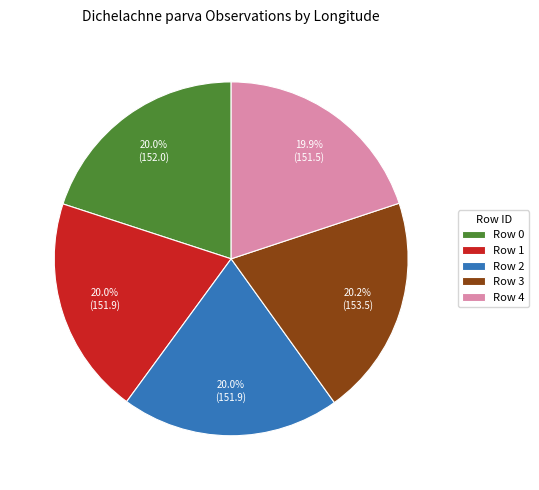

The Row 3 slice represents 20% of the pie. True or false?

True